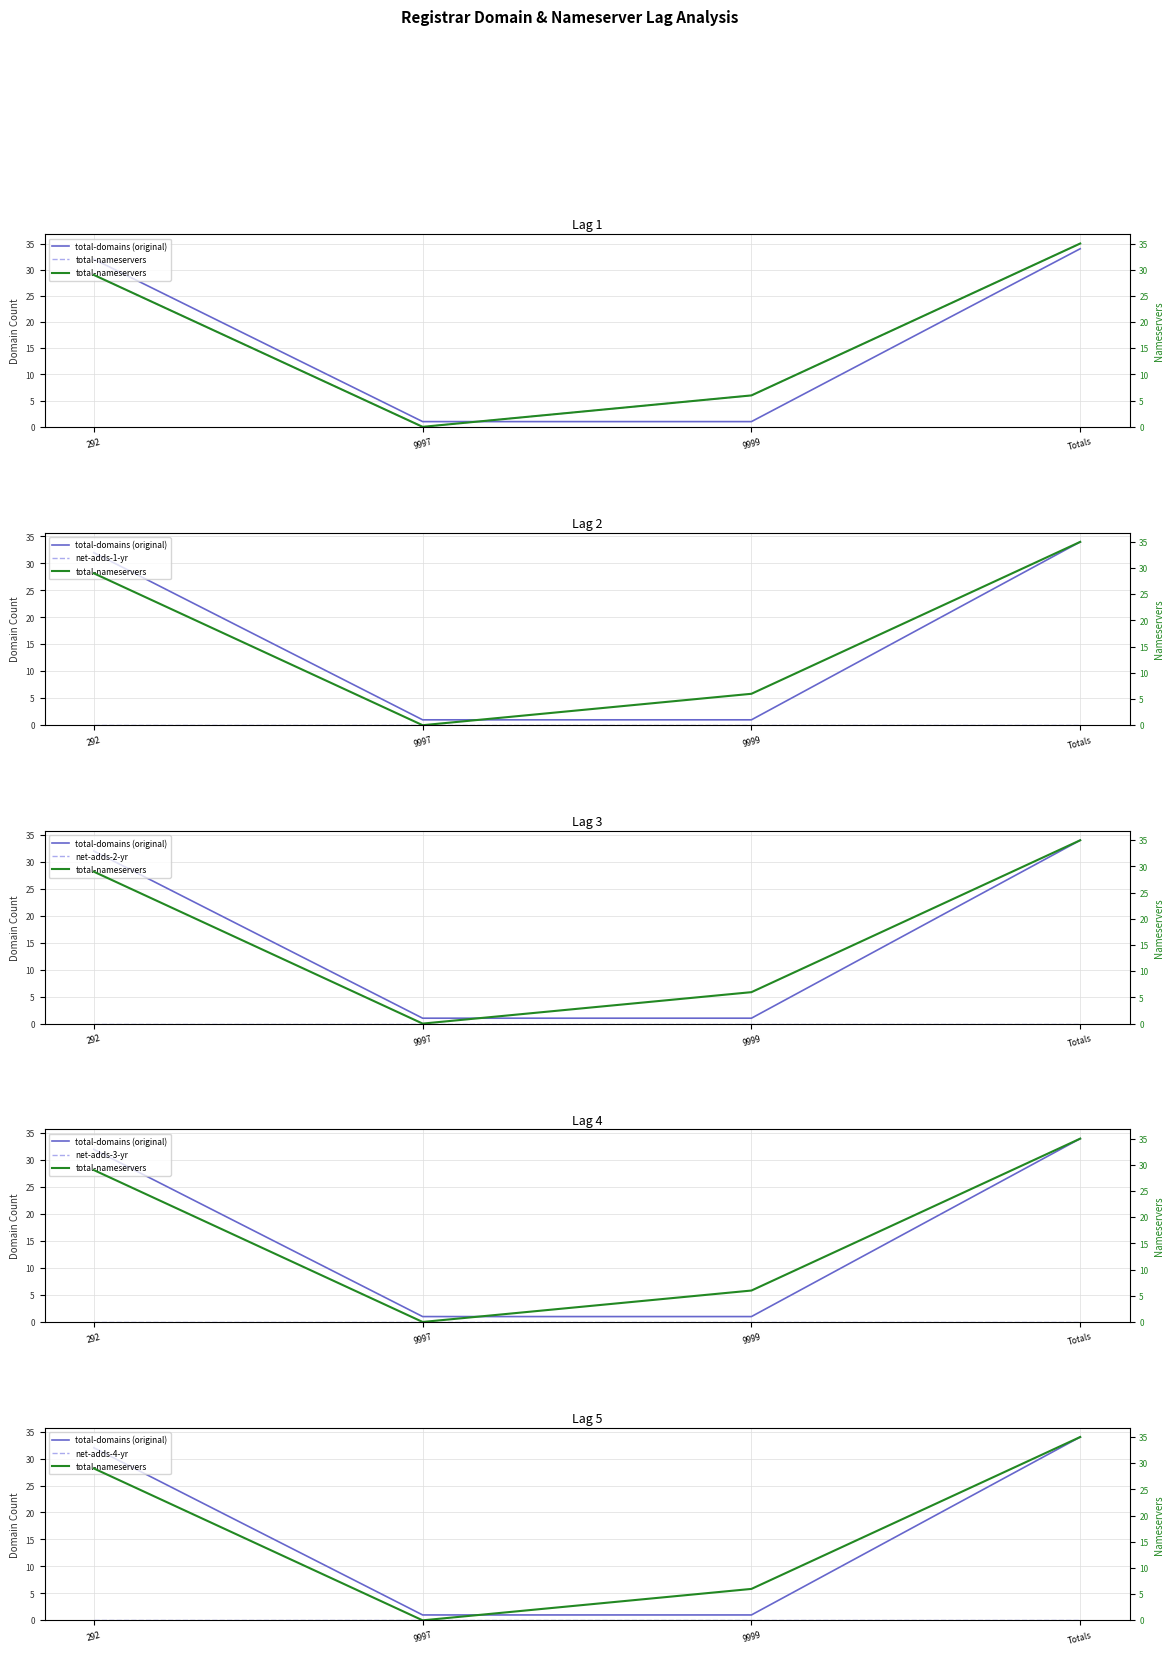

Count the number of data series in this chart.

6